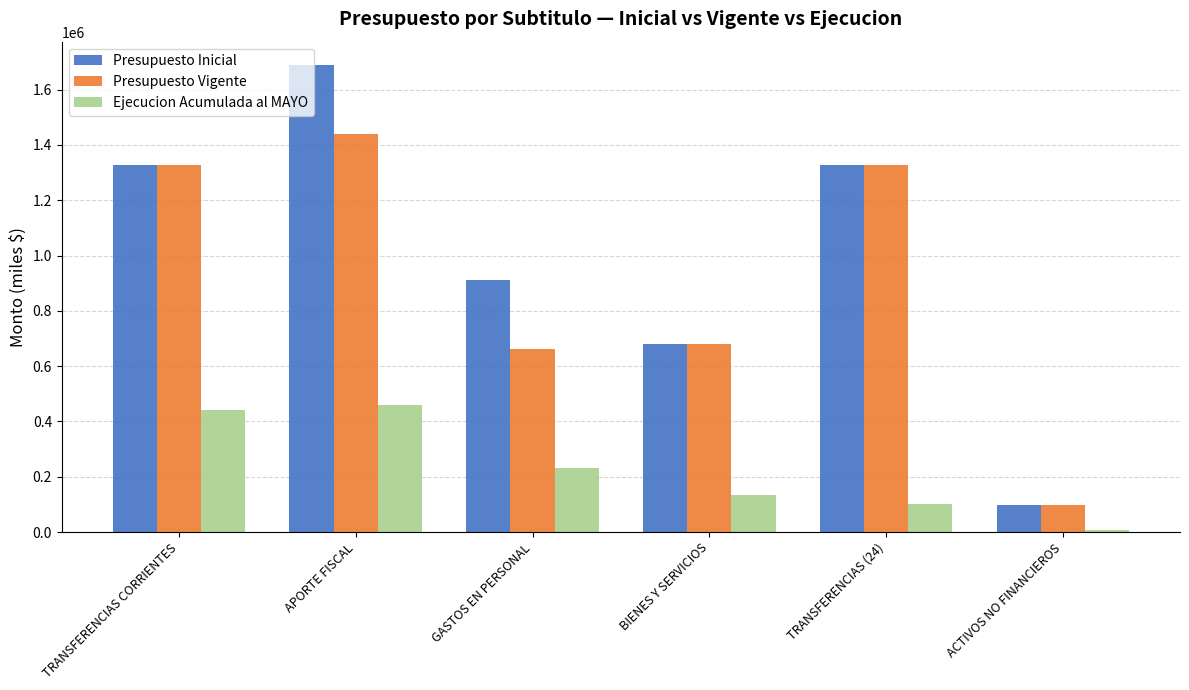

The value of Presupuesto Vigente at ACTIVOS NO FINANCIEROS is 99420. True or false?

True